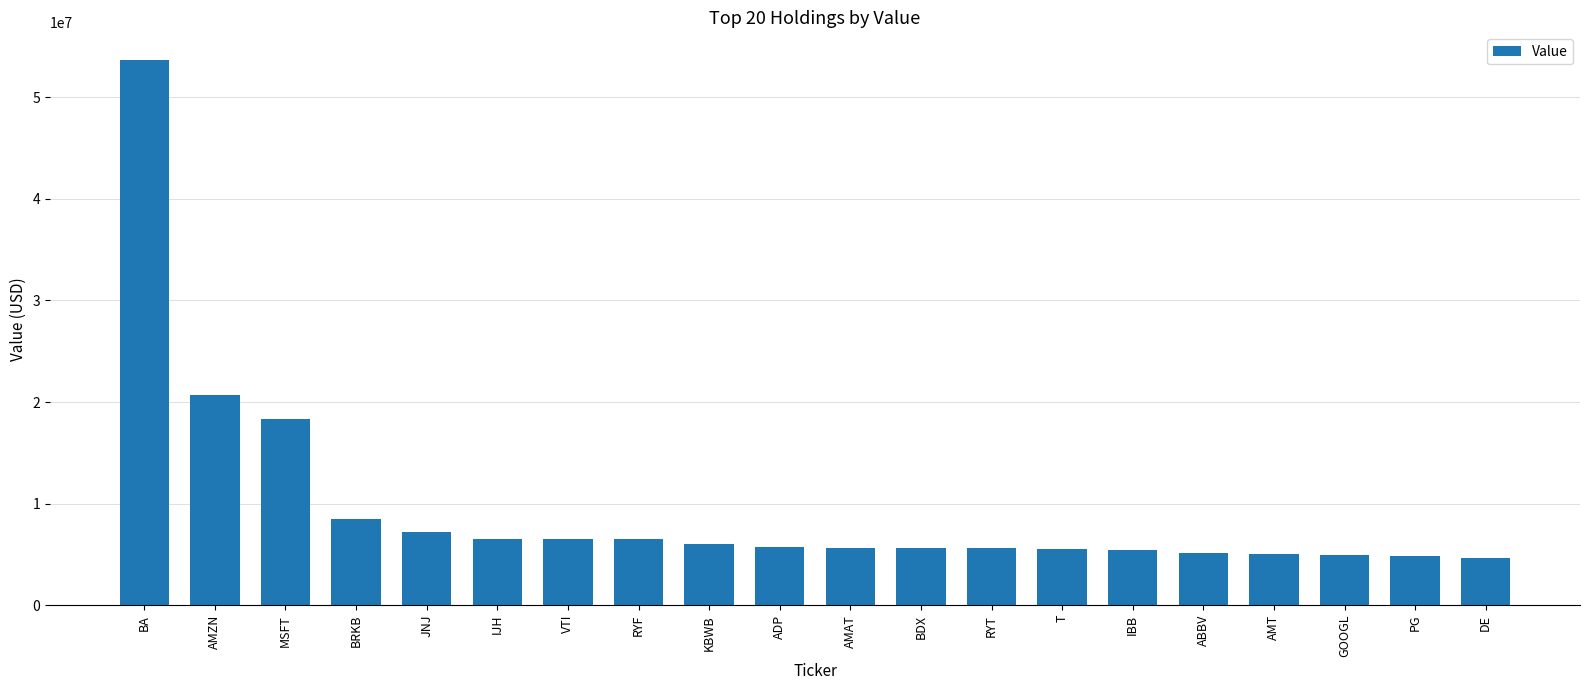

Between IBB and AMZN, which is larger?

AMZN